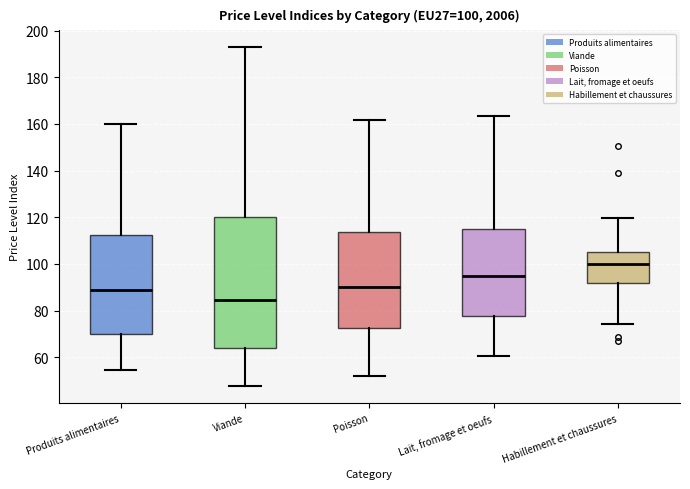

Which box is the tallest, from its lower edge to its upper edge?

Viande